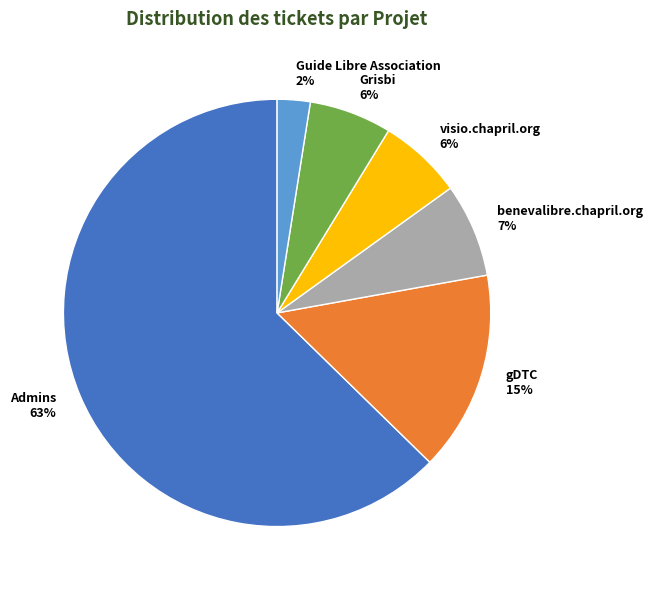

Count the number of slices in the pie.

6